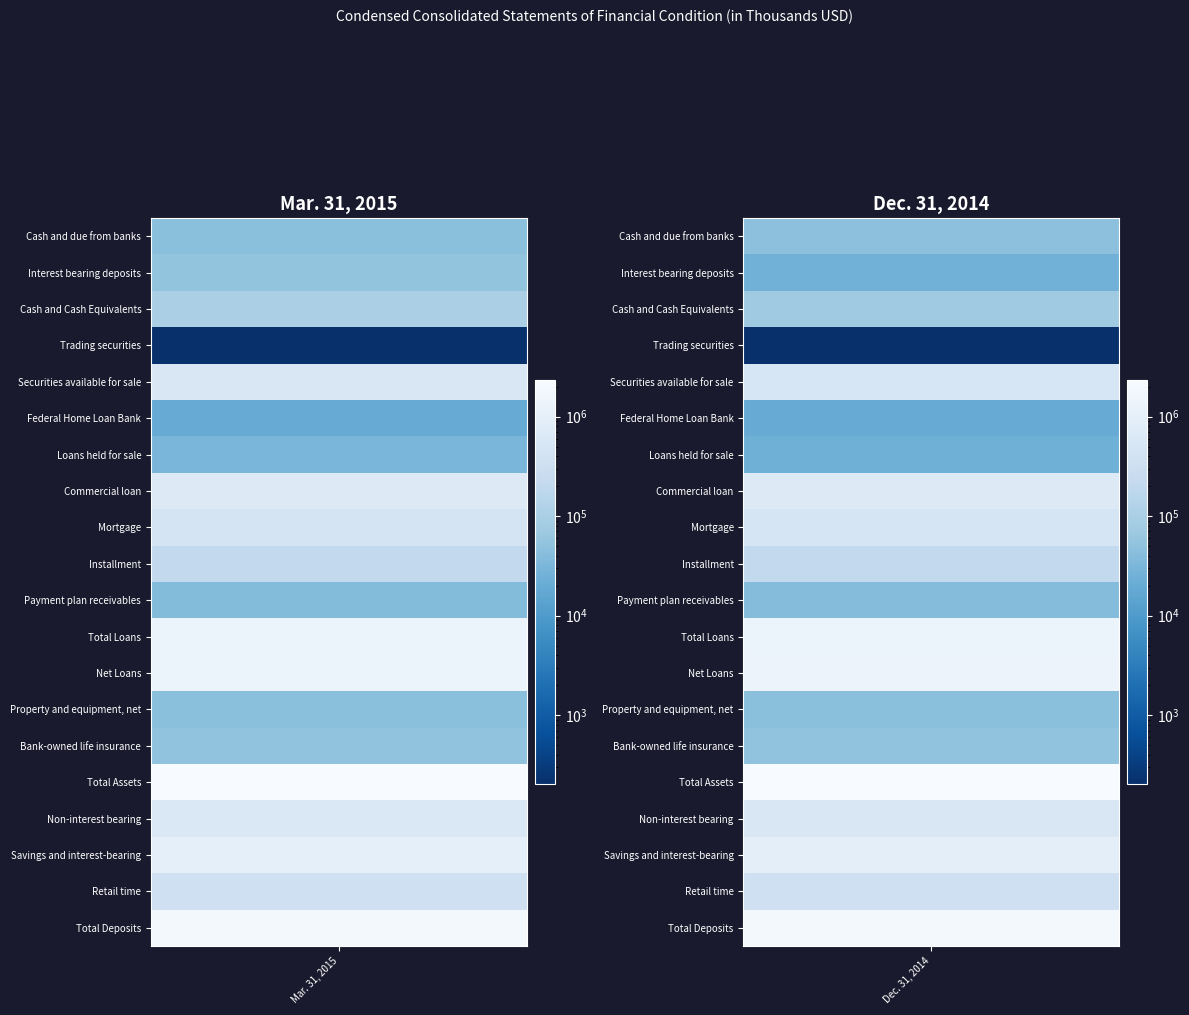

What is the minimum value shown in the chart?

203